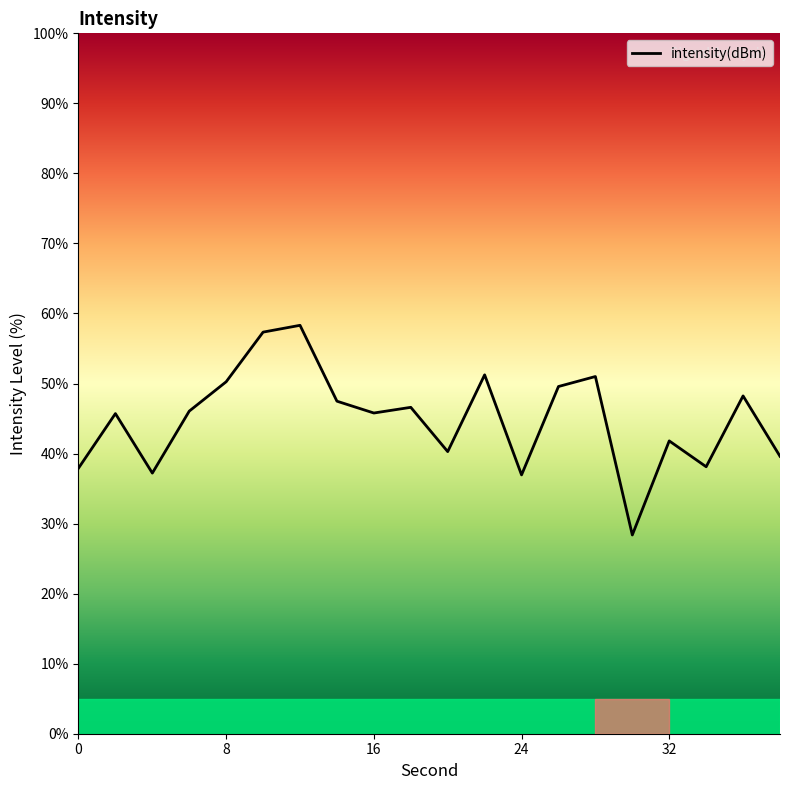

What is the minimum value shown in the chart?

28.4